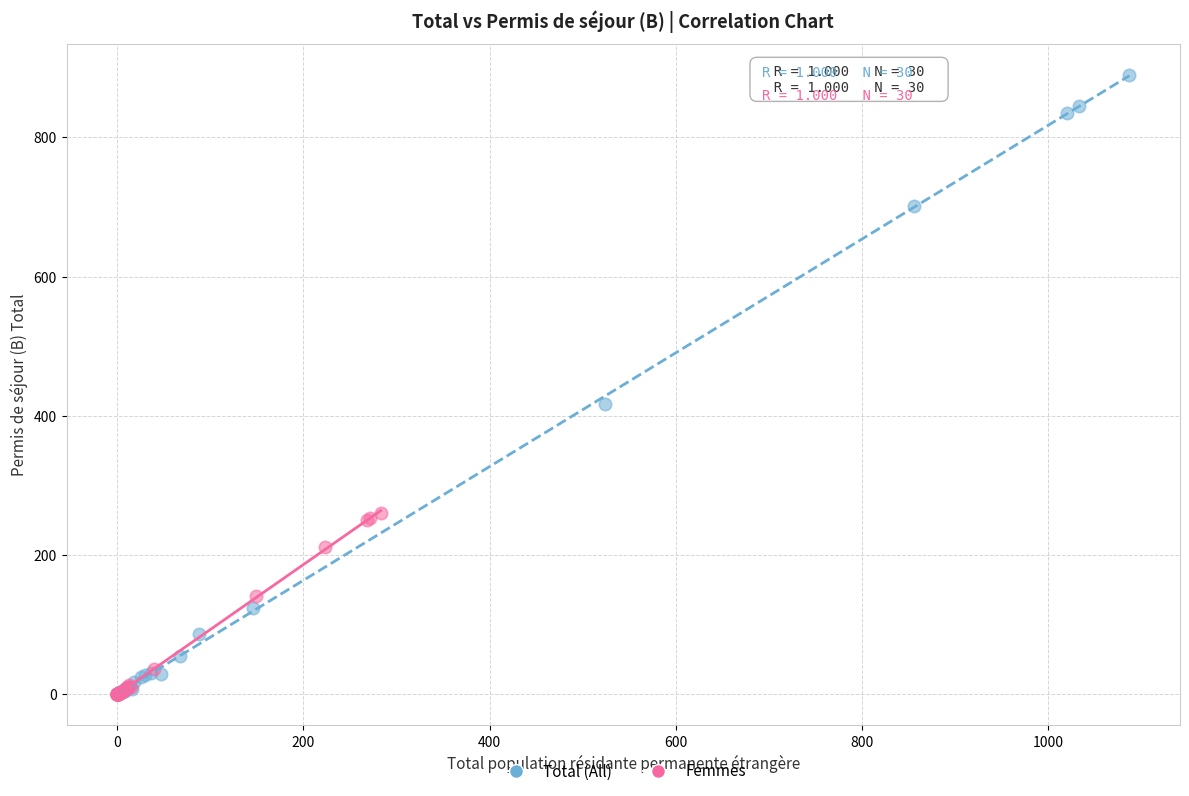

Which series has the largest Y range (max minus min)?

Total (All)